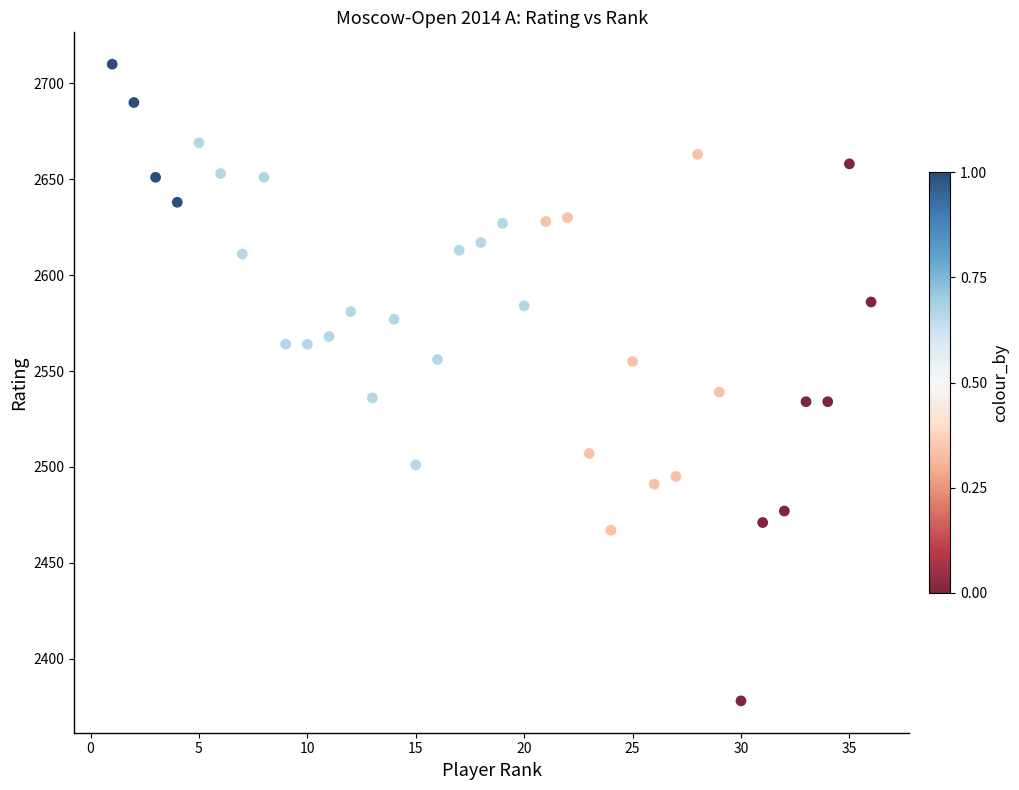

What is the range of Y values (max minus min)?

332